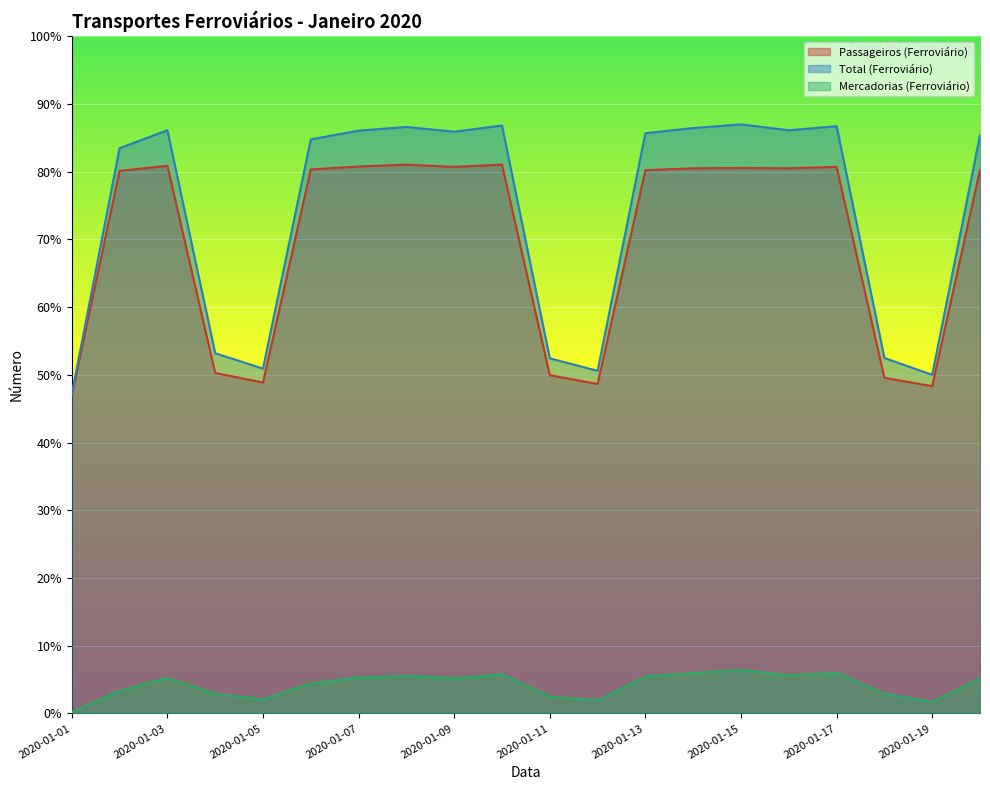

Does the chart display data point markers on the line(s)?

No